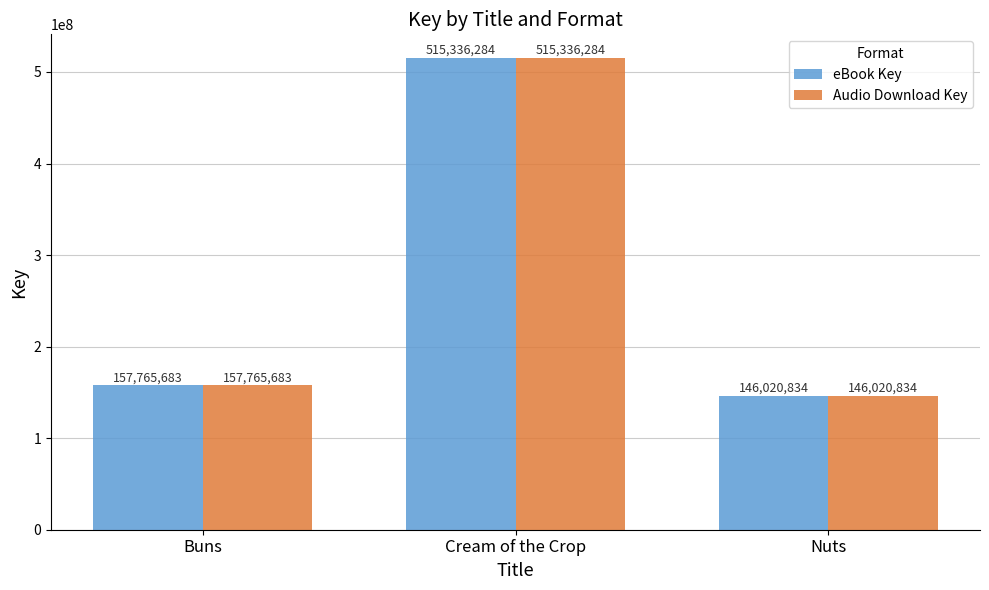

What is the difference between the Audio Download Key values at Cream of the Crop and Buns?

357570601